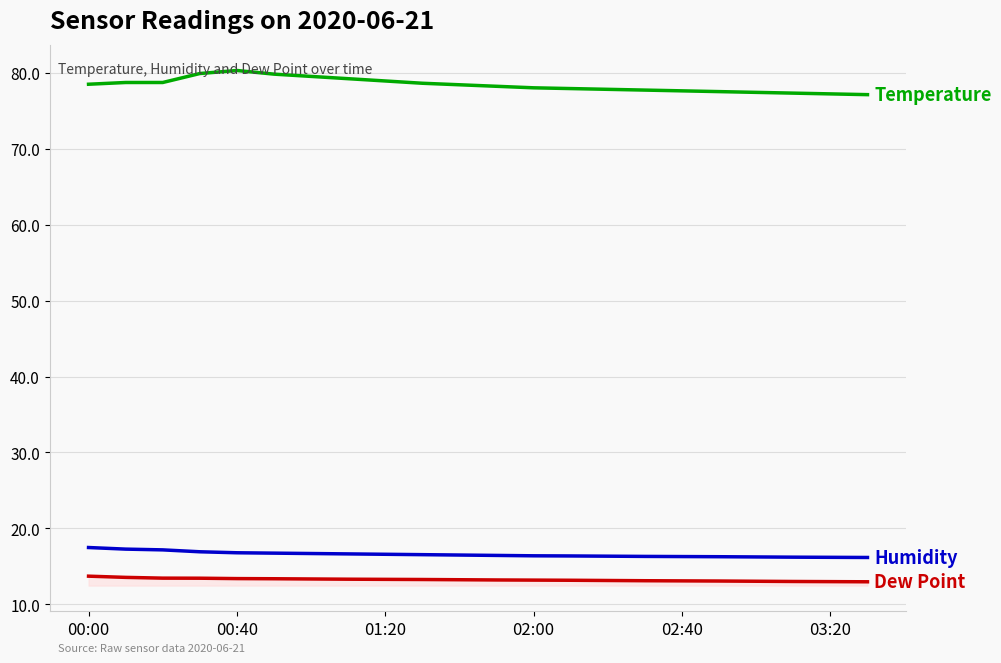

What is the maximum value shown in the chart?

80.3